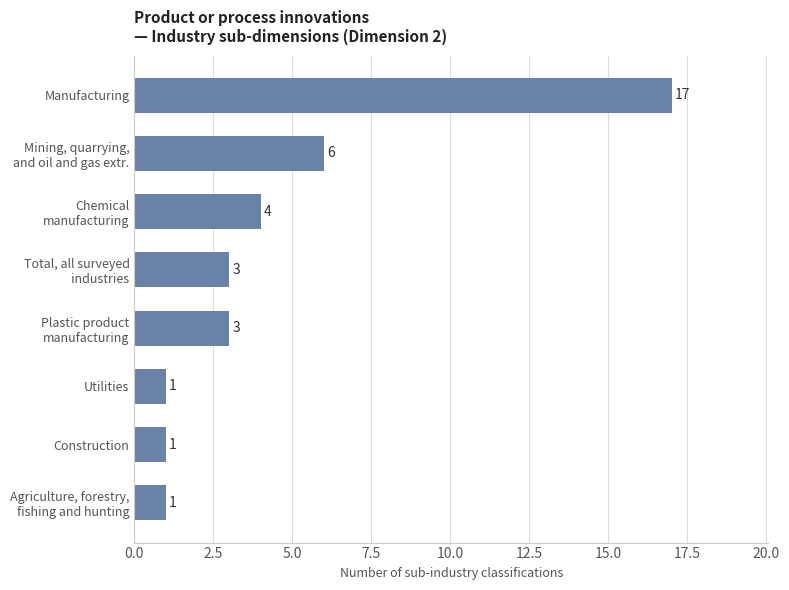

What is the maximum value shown in the chart?

17